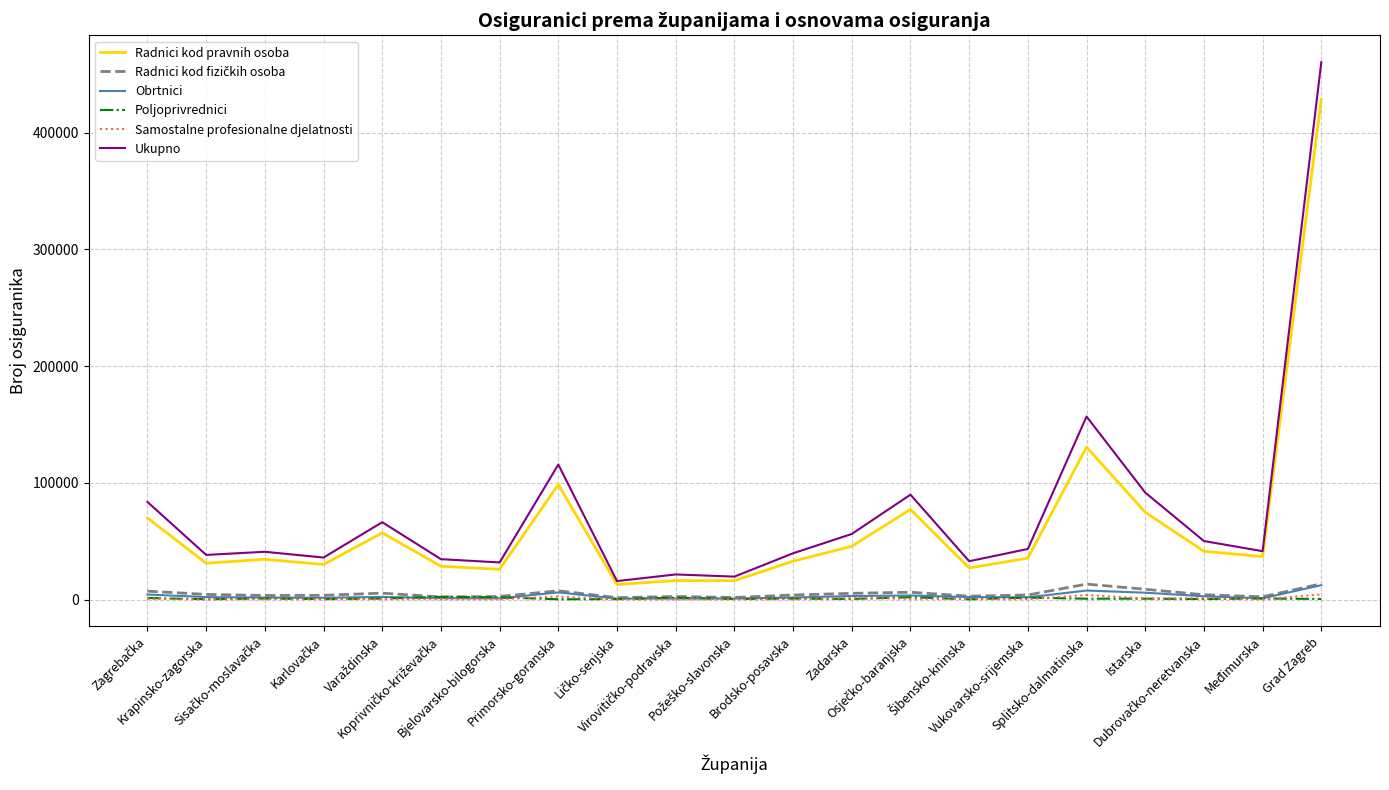

How many lines are shown in the chart?

6